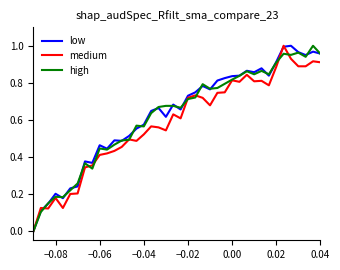

How many intersections are there between high and medium?

9